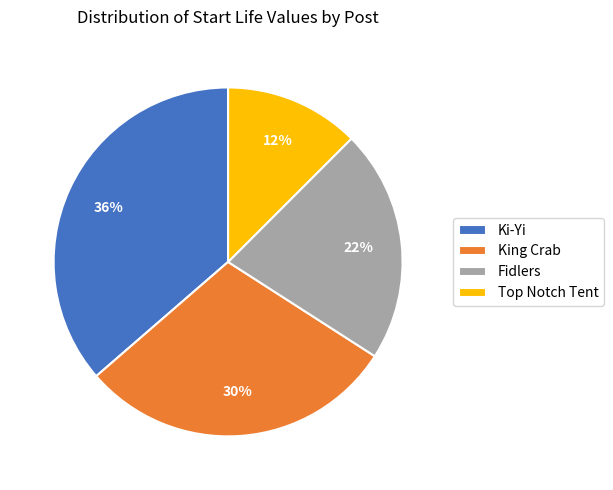

To the nearest percent, what is the average slice percentage?

25%